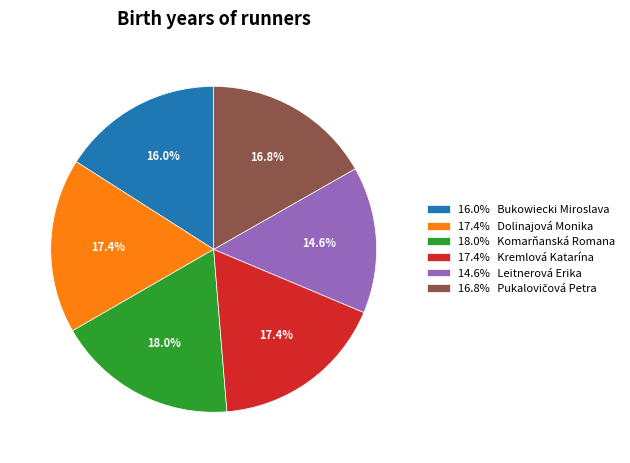

What is the ratio of the value at 17.4% Dolinajová Monika to the value at 16.0% Bukowiecki Miroslava?

1.1